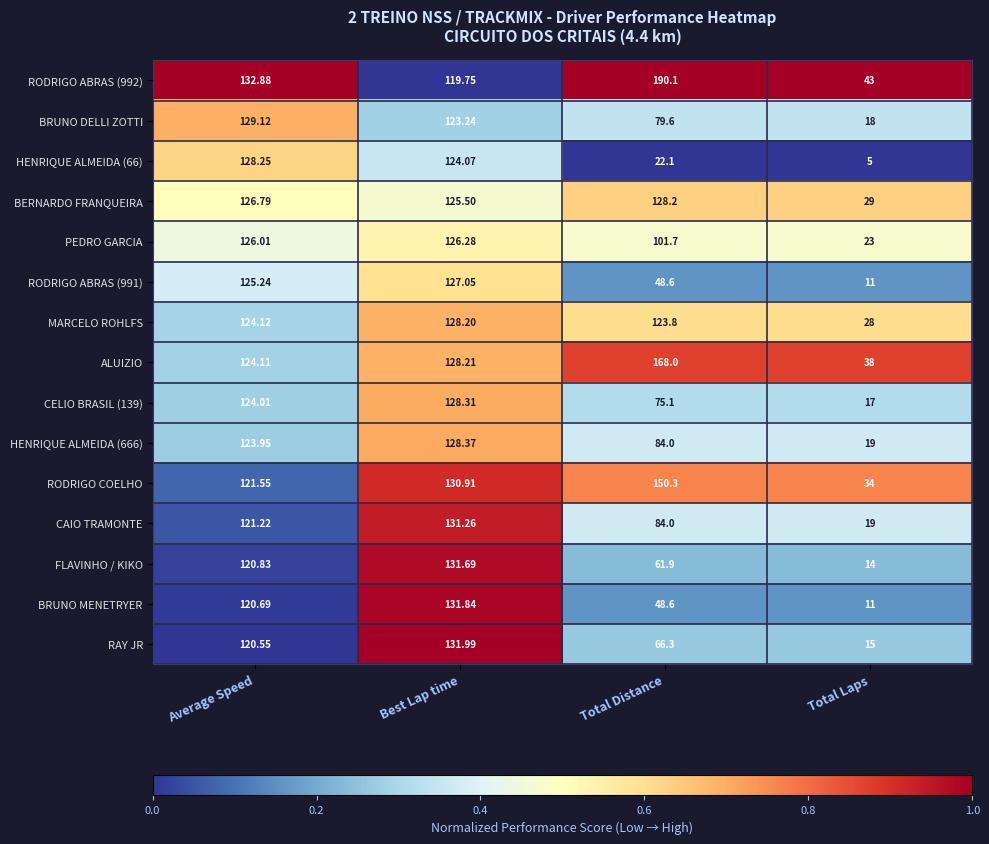

Where is CELIO BRASIL (139) nearest to the value 72?

Total Distance